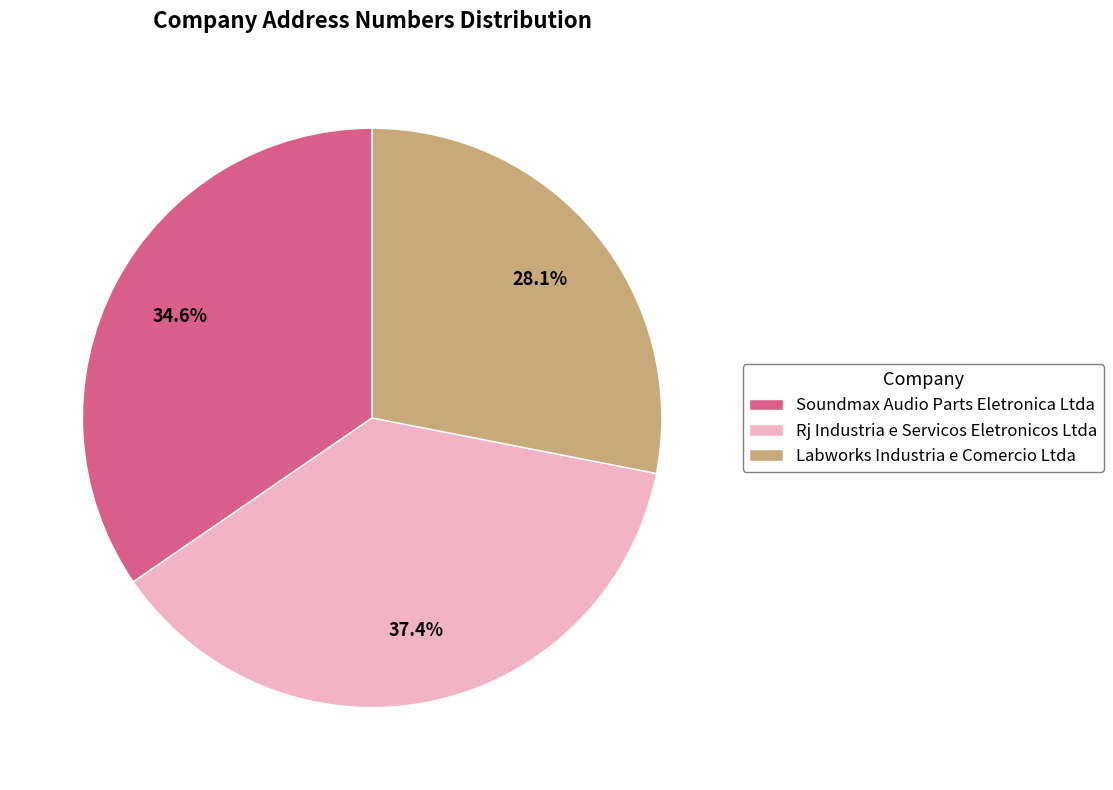

True or false: Soundmax Audio Parts Eletronica Ltda accounts for 28% of the total.

False